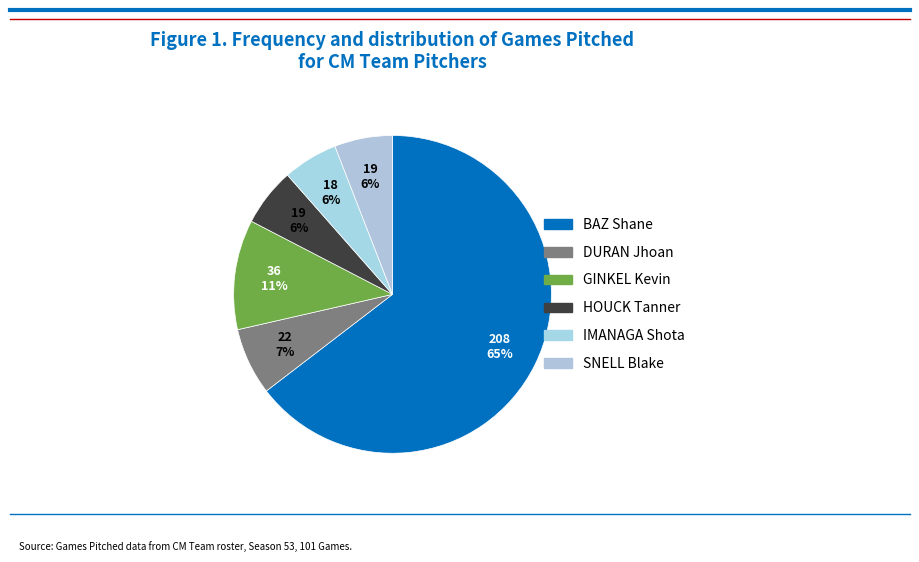

What percentage do IMANAGA Shota and BAZ Shane together represent?

70.2%